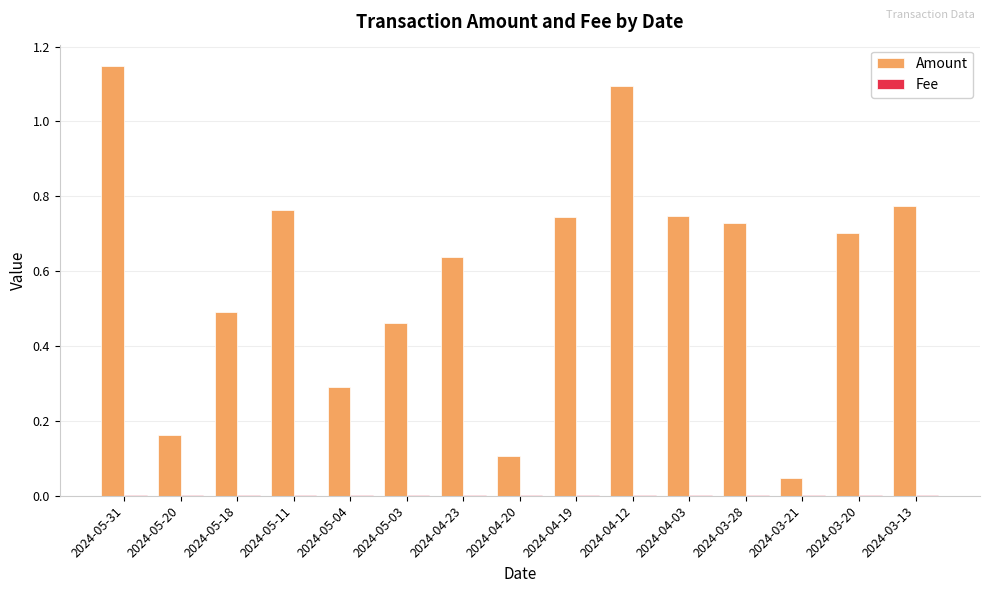

How many groups of bars are there?

15